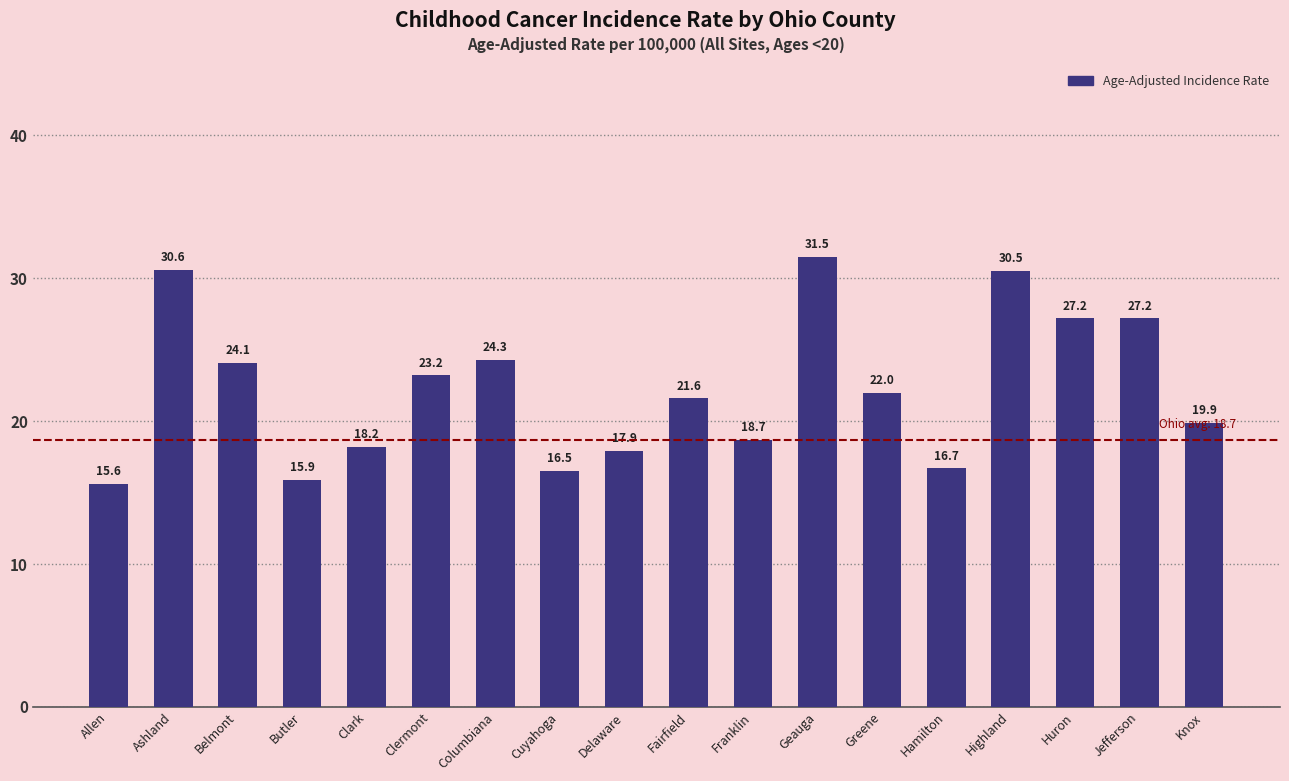

True or false: the data shows 28.2 at Knox.

False